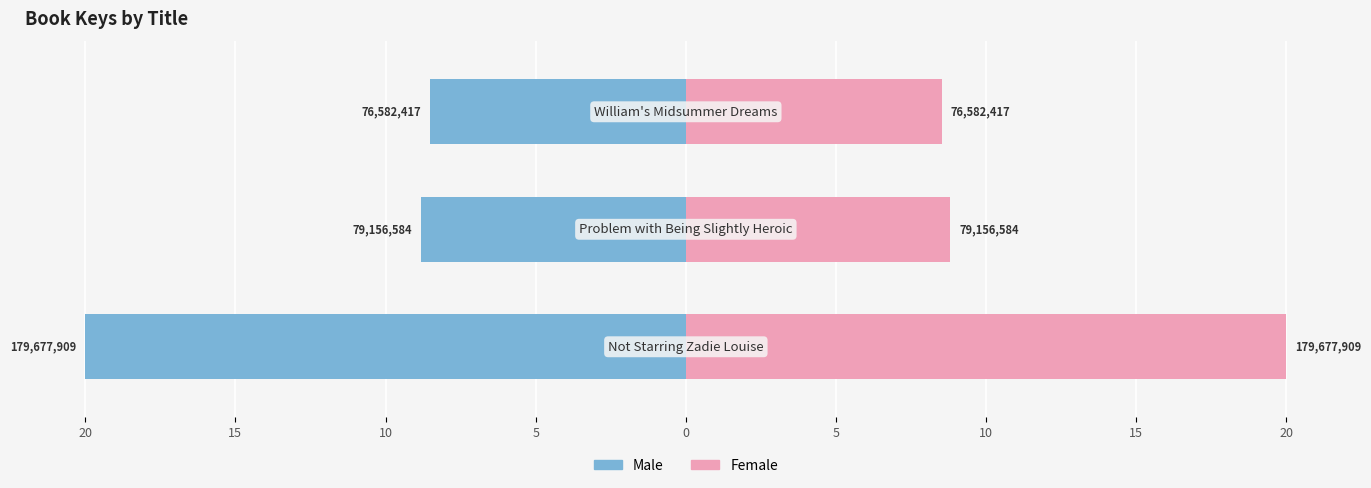

Reading right to left, what are all the values shown in this chart?

Male: -8.5	-8.8	-20.0
Female: 8.5	8.8	20.0